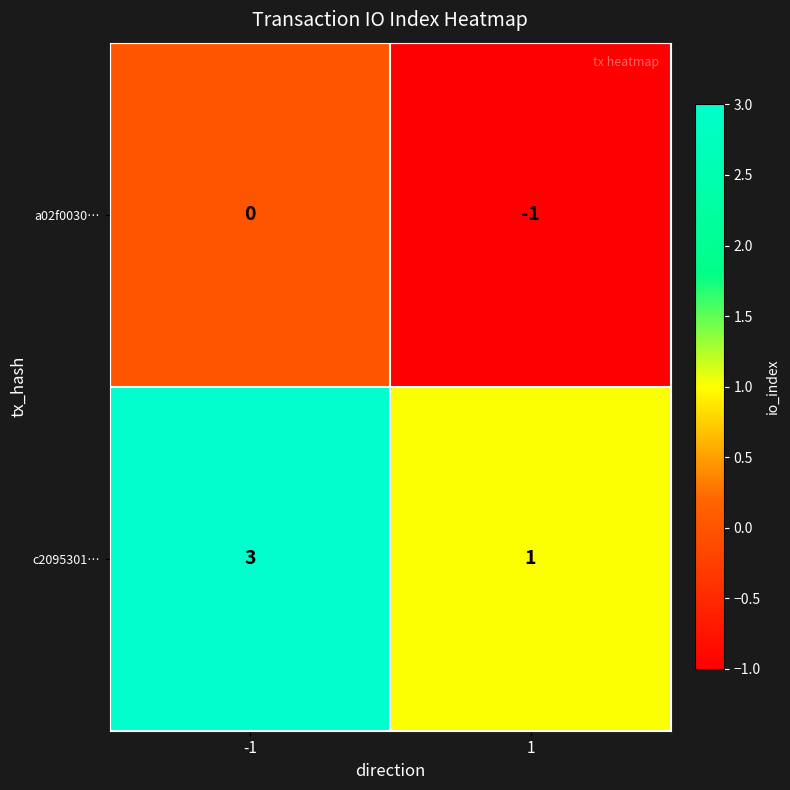

Which series has the widest spread of values?

c2095301…